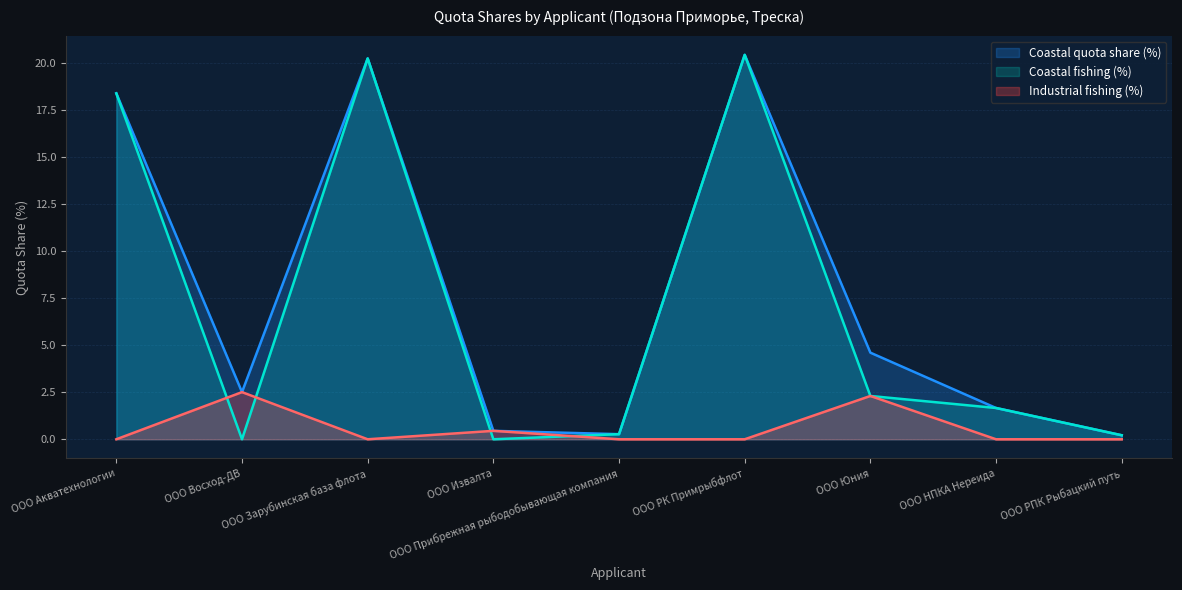

Which series has the largest total across all categories?

Coastal quota share (%)